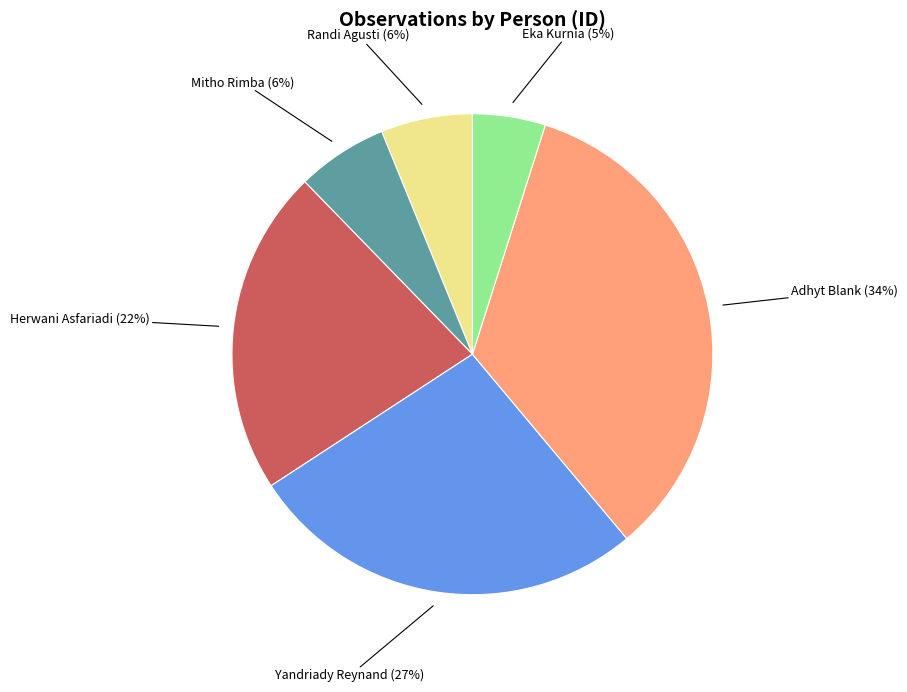

To the nearest percent, what is the difference between the largest and smallest slice percentages?

29%